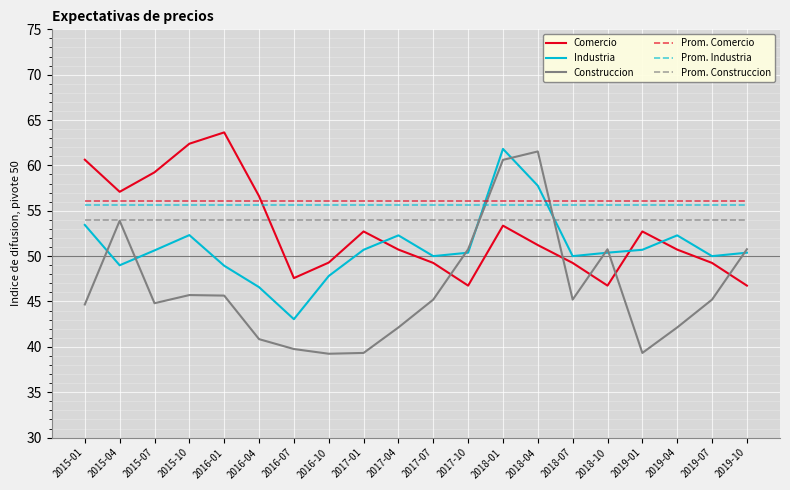

Where is the first local minimum for Industria?

2015-04